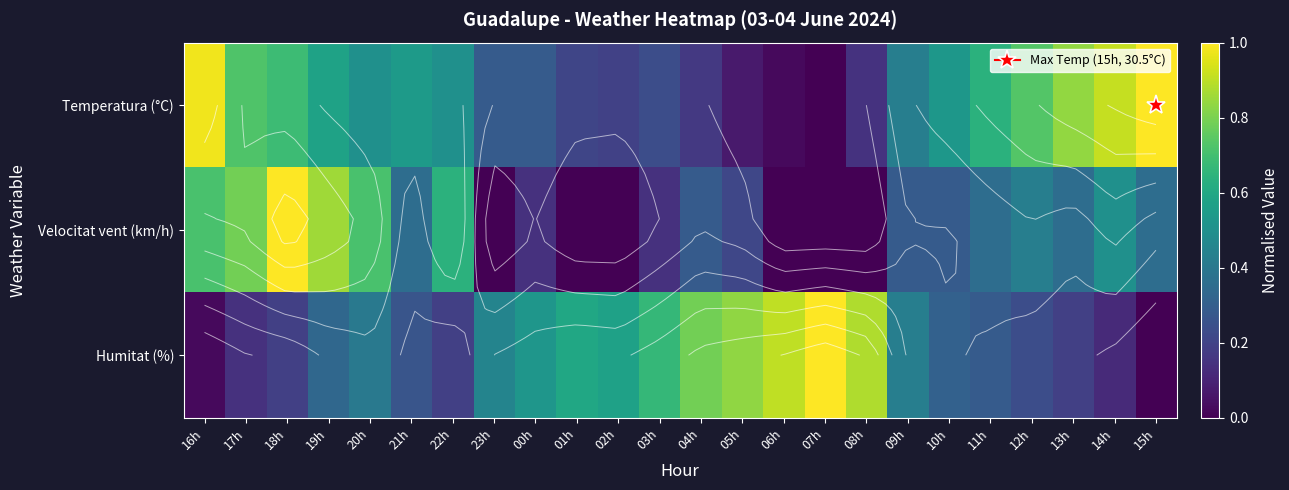

How many data points does each series have?

24